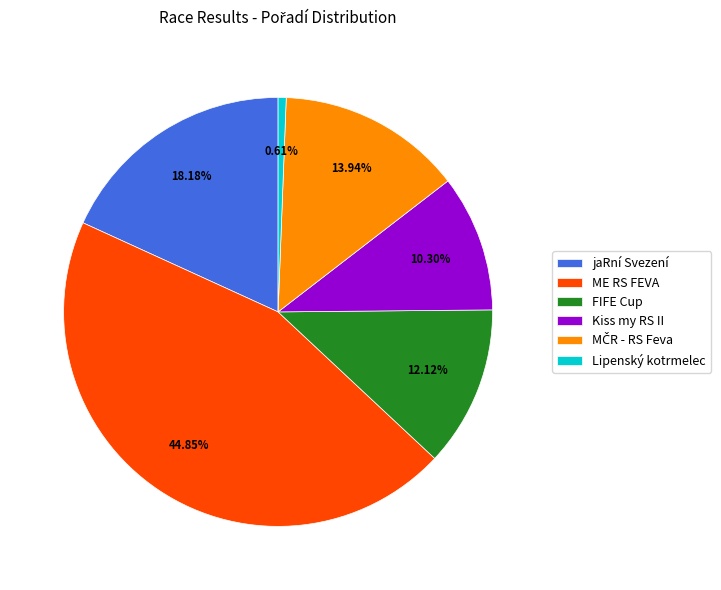

Which category has the smallest portion of the pie?

Lipenský kotrmelec